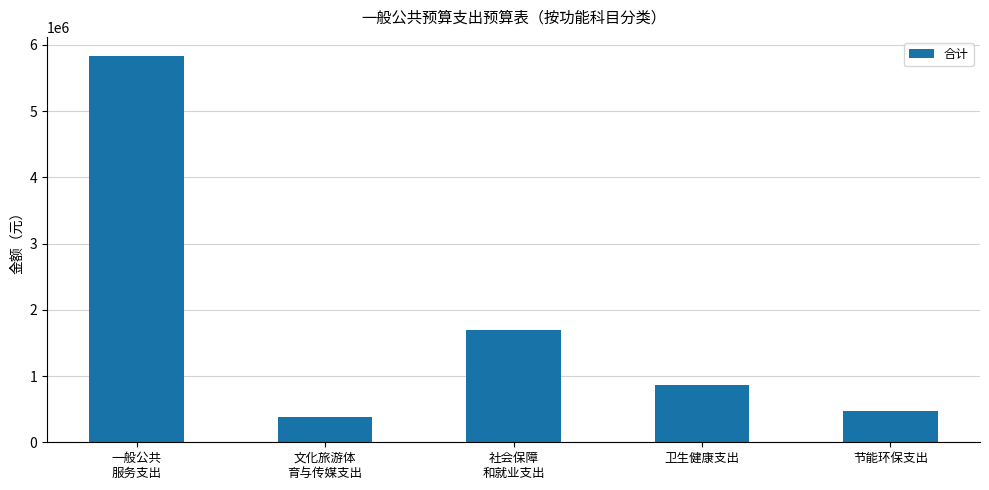

What is the sum of all values?

9249429.4